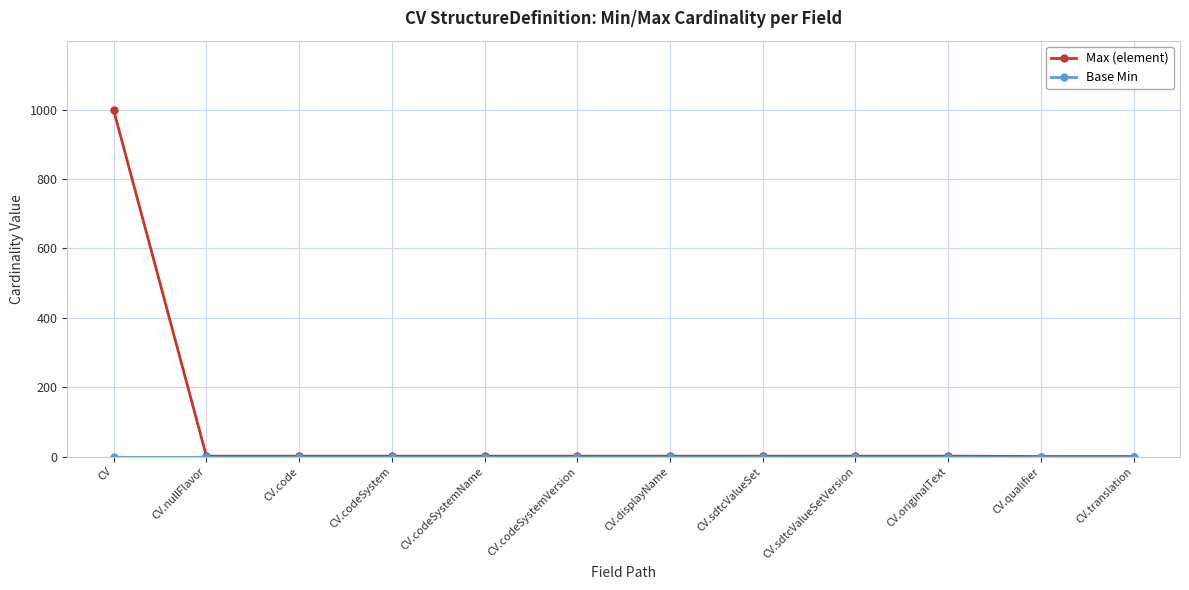

Is it true that Max (element) equals 506 at CV.translation?

False